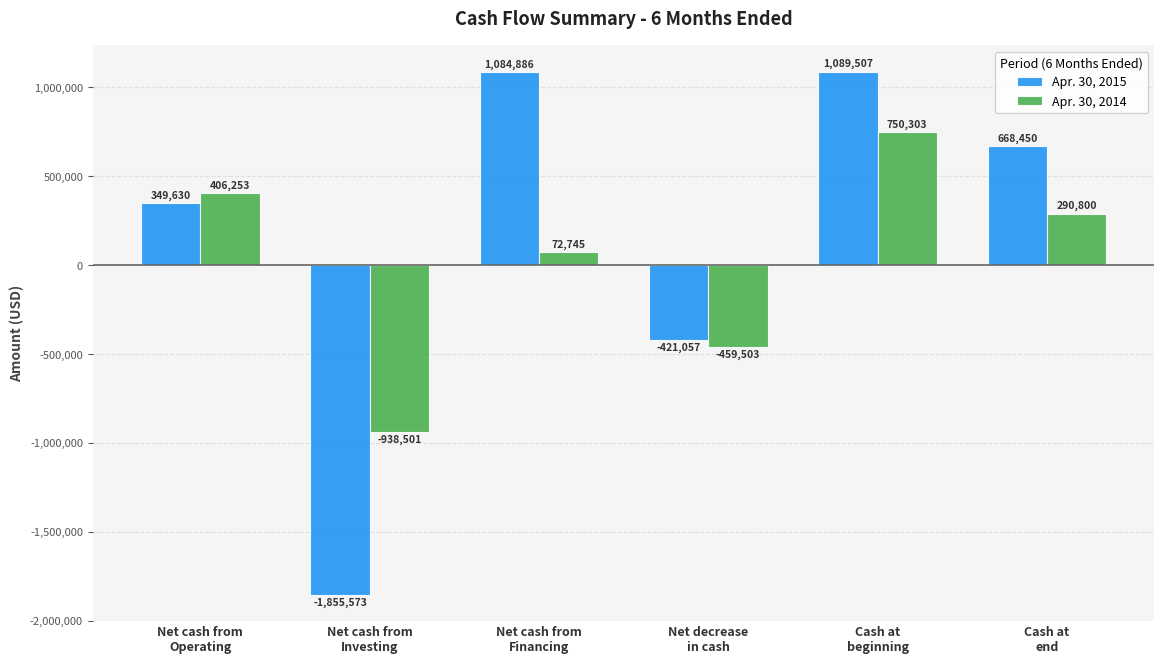

How many positive values does the Apr. 30, 2015 series have?

4